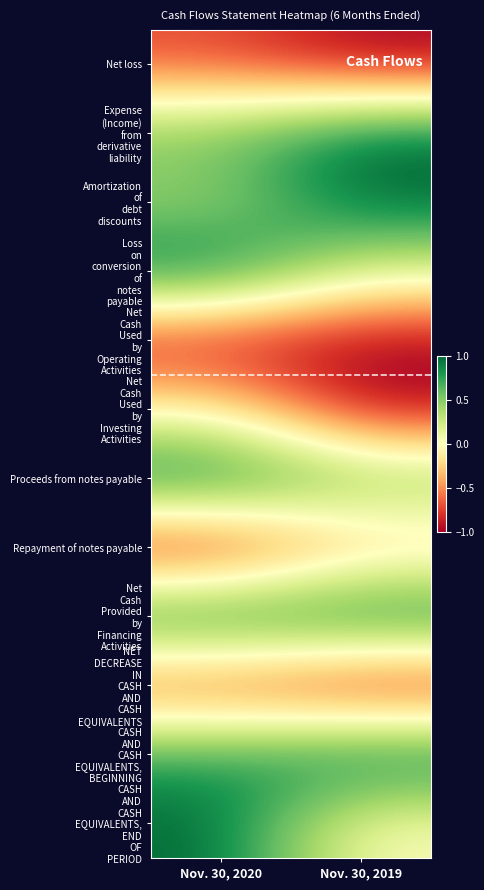

What is the greatest value displayed?

1.0